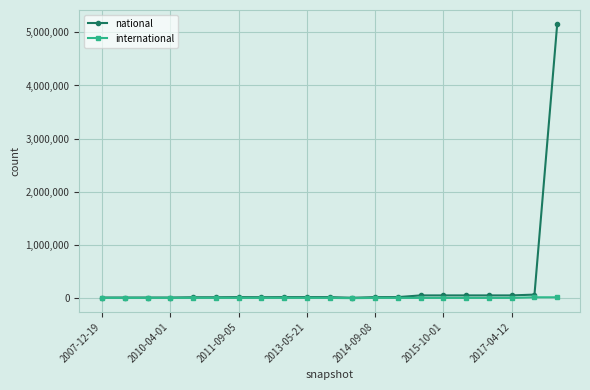

Does the chart have visible grid lines?

Yes